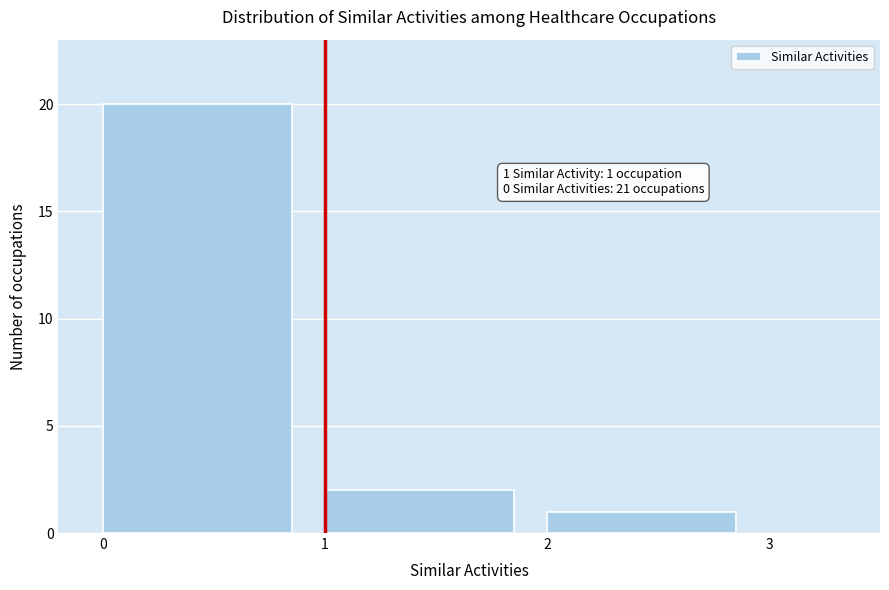

Over which range of the x-axis is the bar tallest?

0 to 1